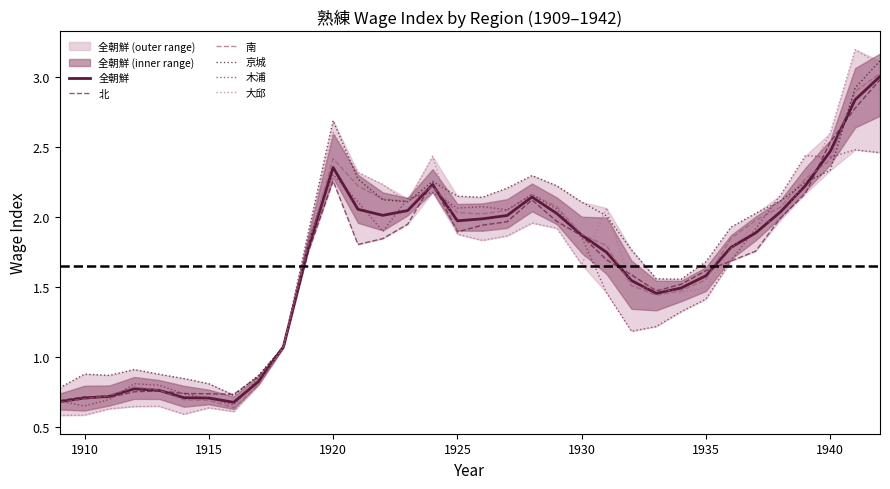

Is it true that 木浦 equals 1.2 at 1915?

False